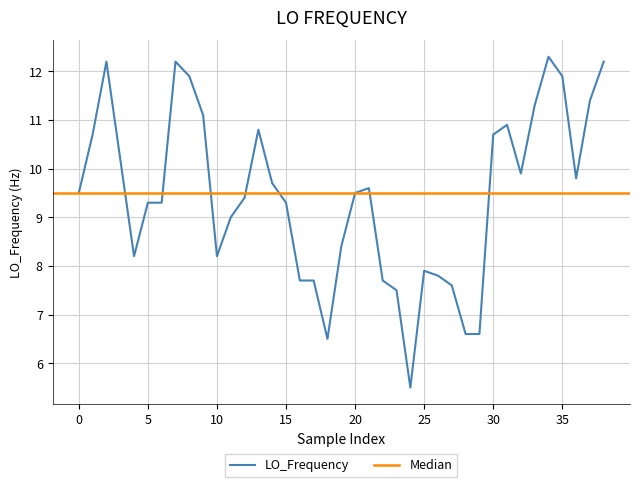

Count the number of data series in this chart.

1